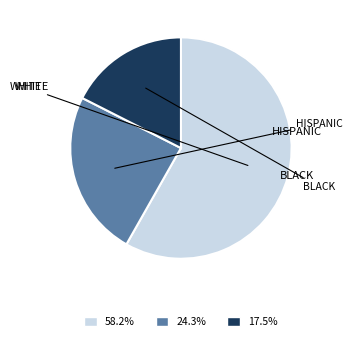

Is there a majority slice in this chart?

Yes